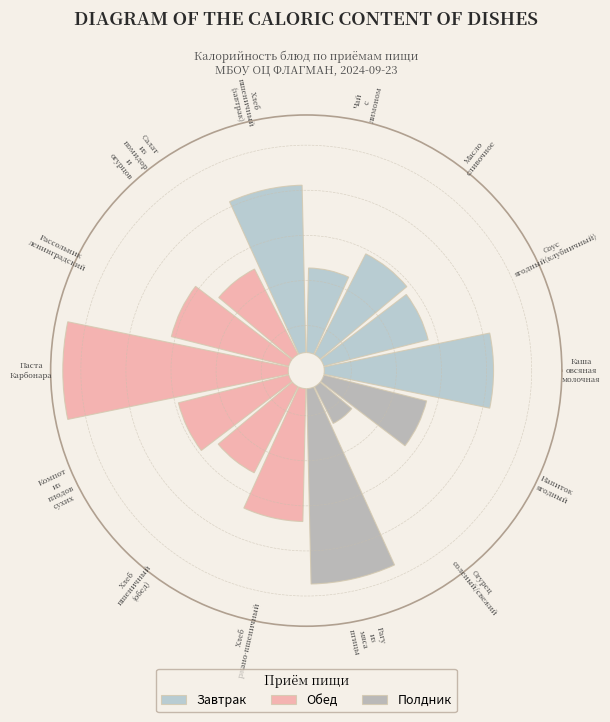

To the nearest percent, what is the average slice percentage?

7%